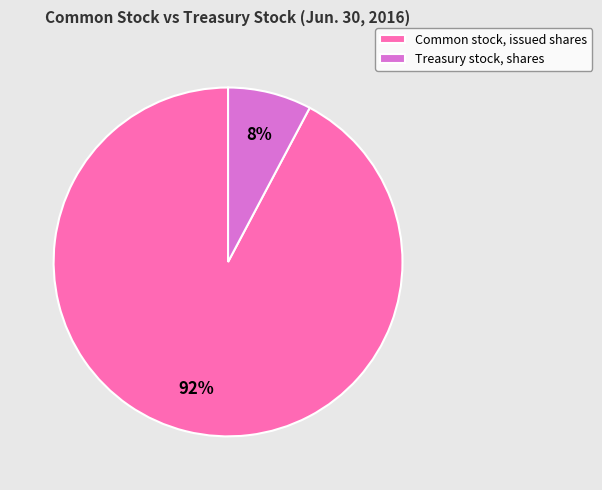

Count the number of slices in the pie.

2